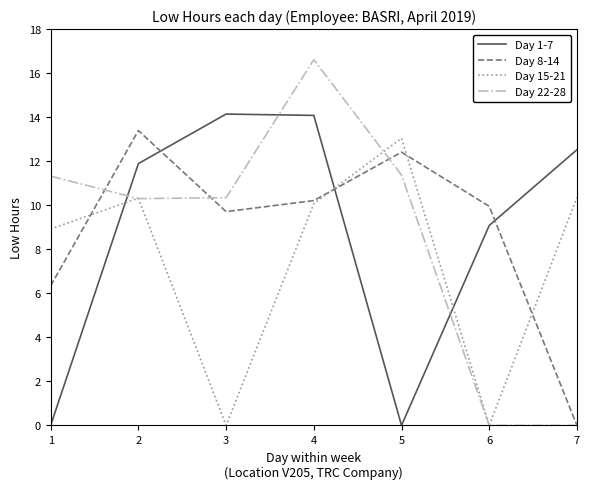

Which series has the largest range (max minus min)?

Day 22-28